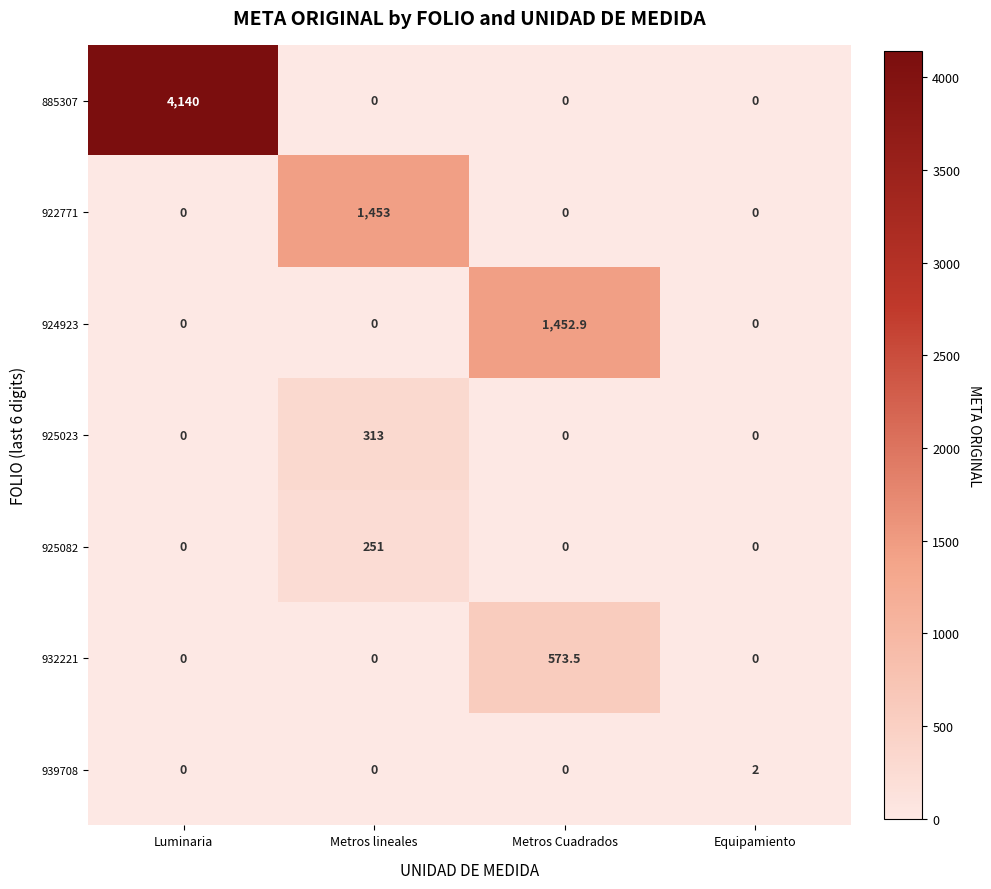

How many series are shown in this chart?

7